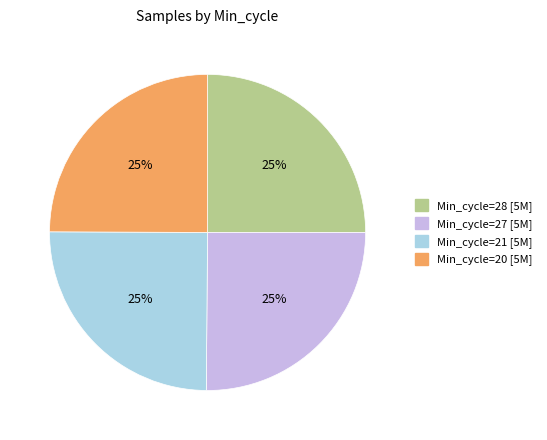

How many segments does this pie chart have?

4